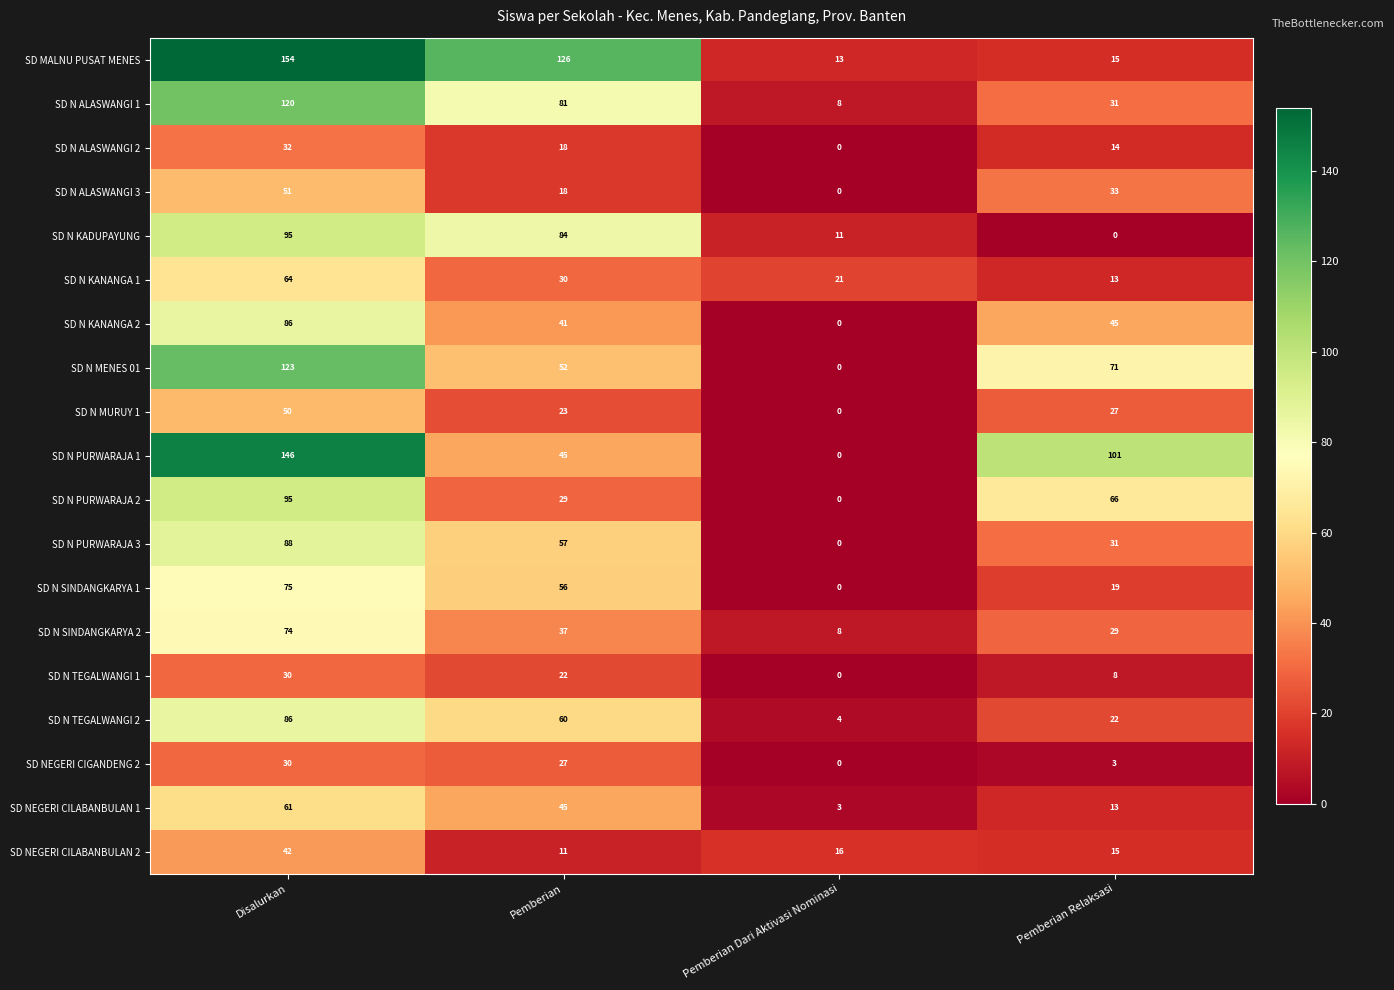

Rank the categories by SD N MURUY 1 value from lowest to highest.

Pemberian Dari Aktivasi Nominasi, Pemberian, Pemberian Relaksasi, Disalurkan